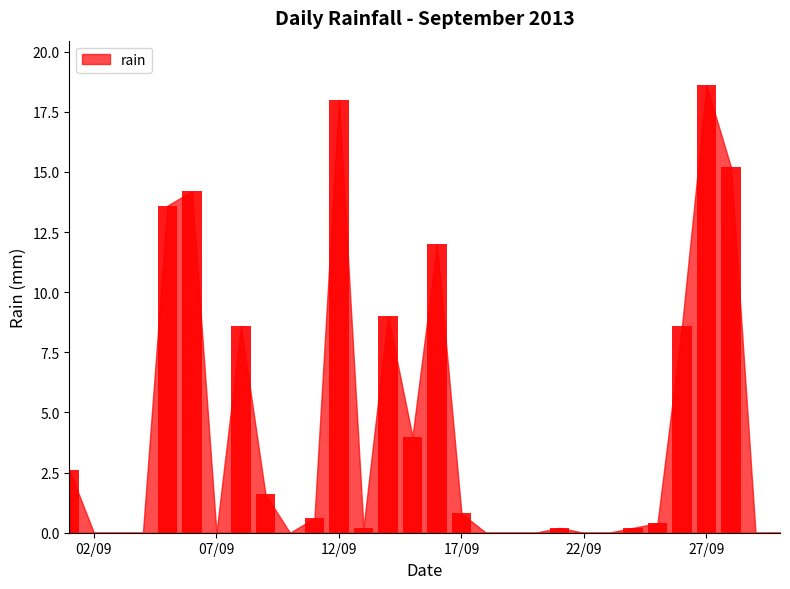

What is the sum of all values?

128.4